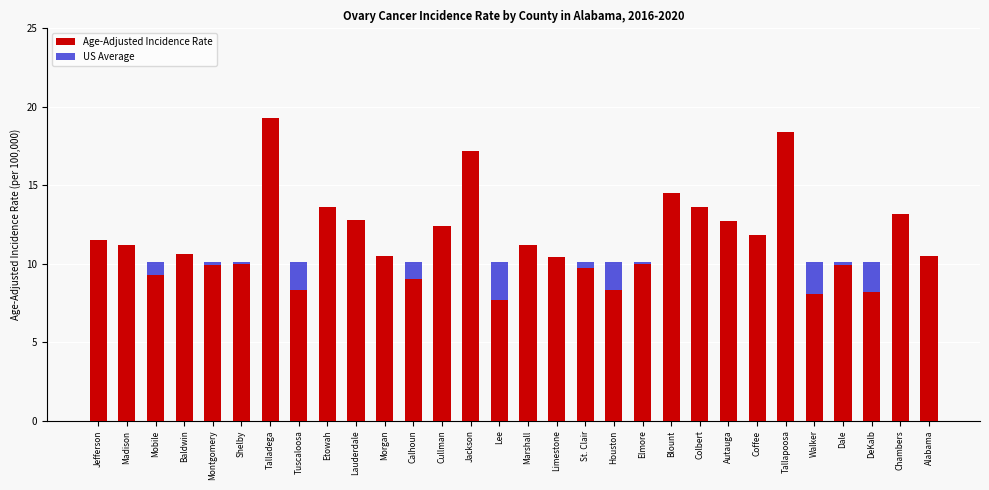

The value of Age-Adjusted Incidence Rate at Baldwin is 18.5. True or false?

False